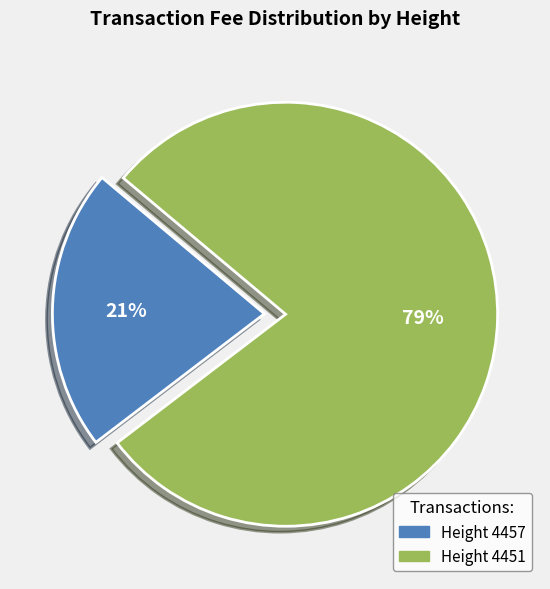

Is there a majority slice in this chart?

Yes